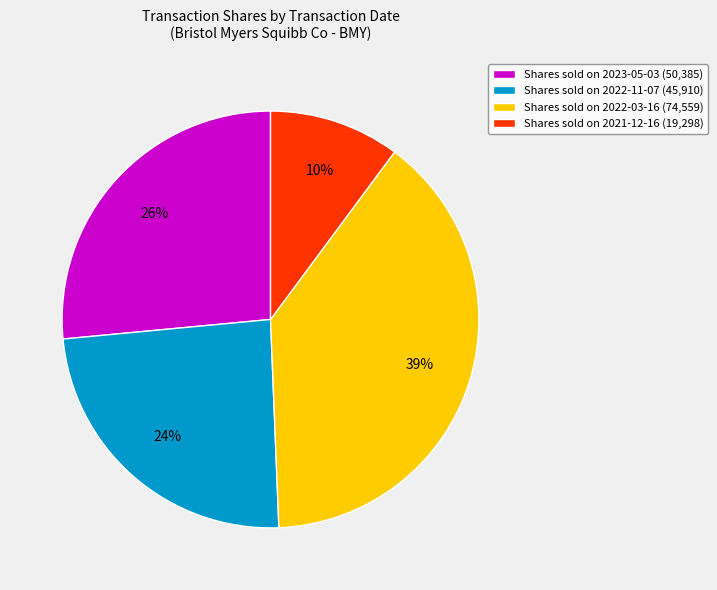

Do Shares sold on 2023-05-03 (50,385) and Shares sold on 2022-11-07 (45,910) together represent more than half of the pie?

Yes